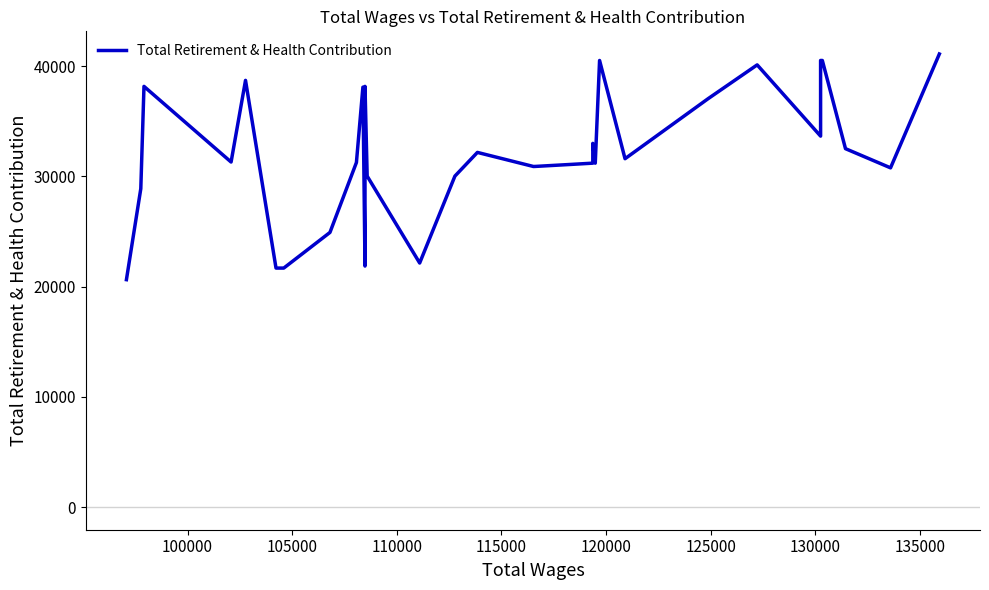

Is this an area chart (filled region under the line)?

No